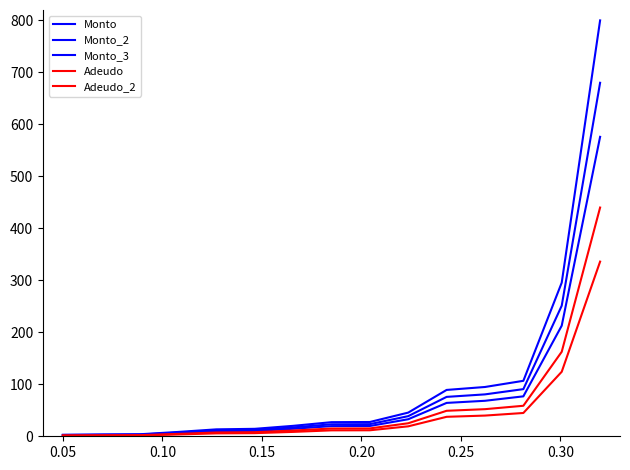

How many lines are shown in the chart?

5